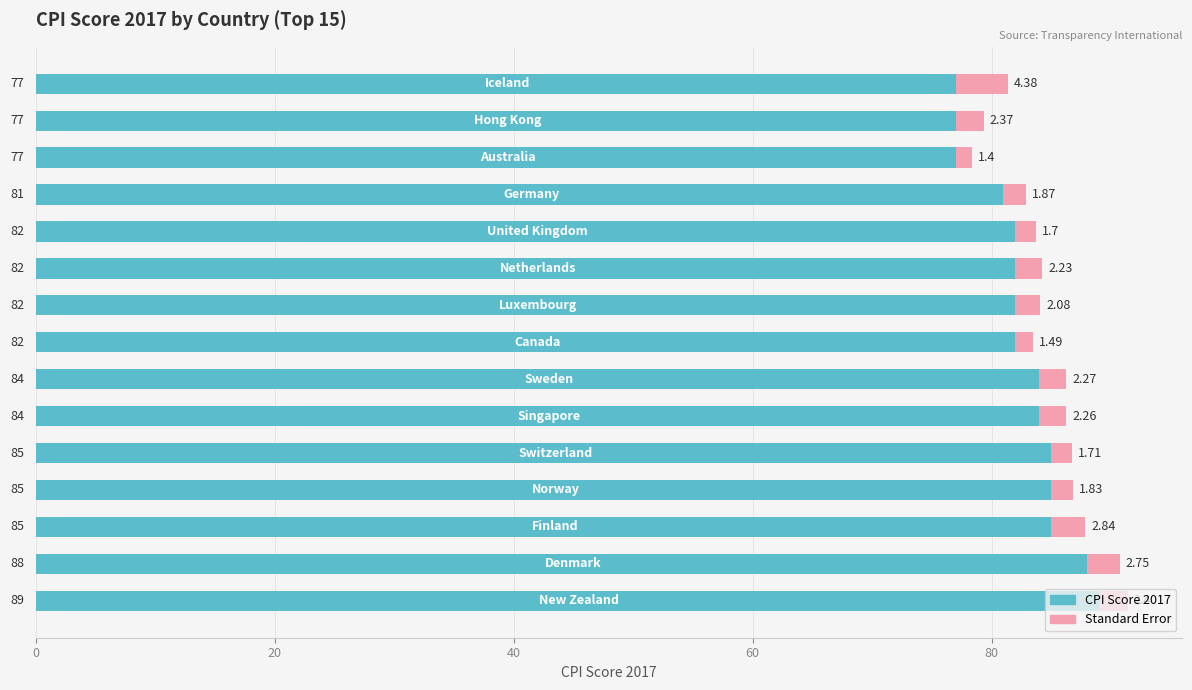

What is the difference between the maximum and minimum values in the CPI Score 2017 series?

12.0